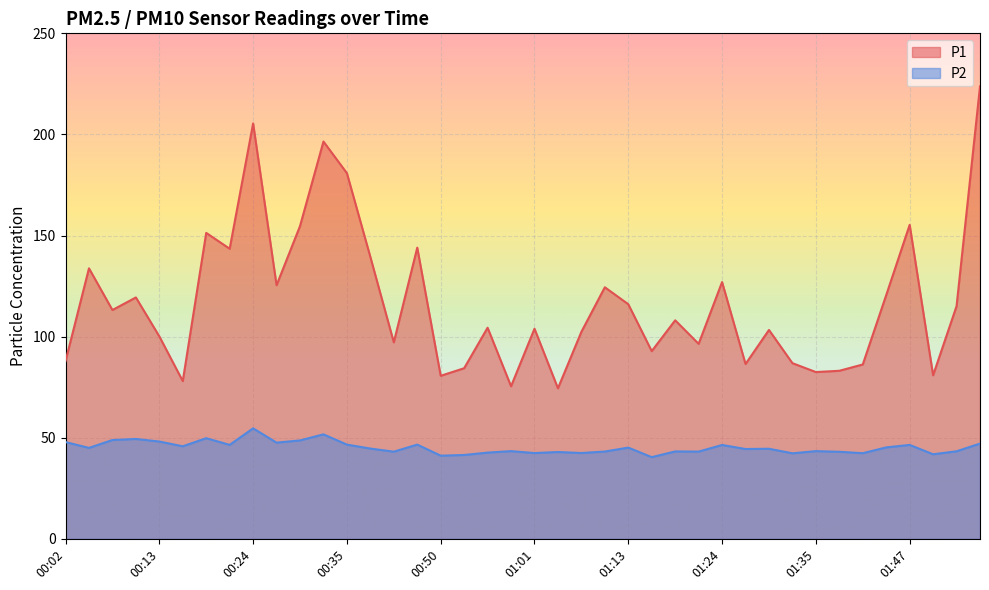

True or false: P2 and P1 intersect in this chart.

False